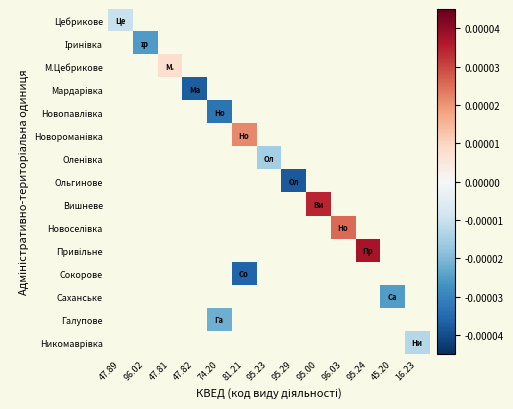

How many distinct data groups are displayed?

15